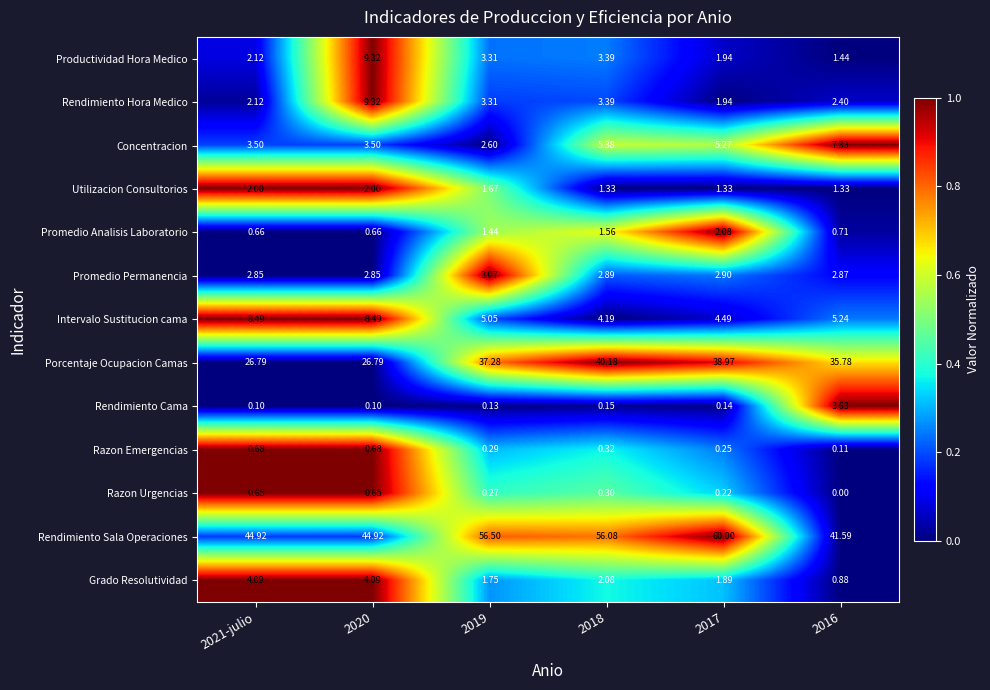

Which series changed the most between 2020 and 2016?

Porcentaje Ocupacion Camas